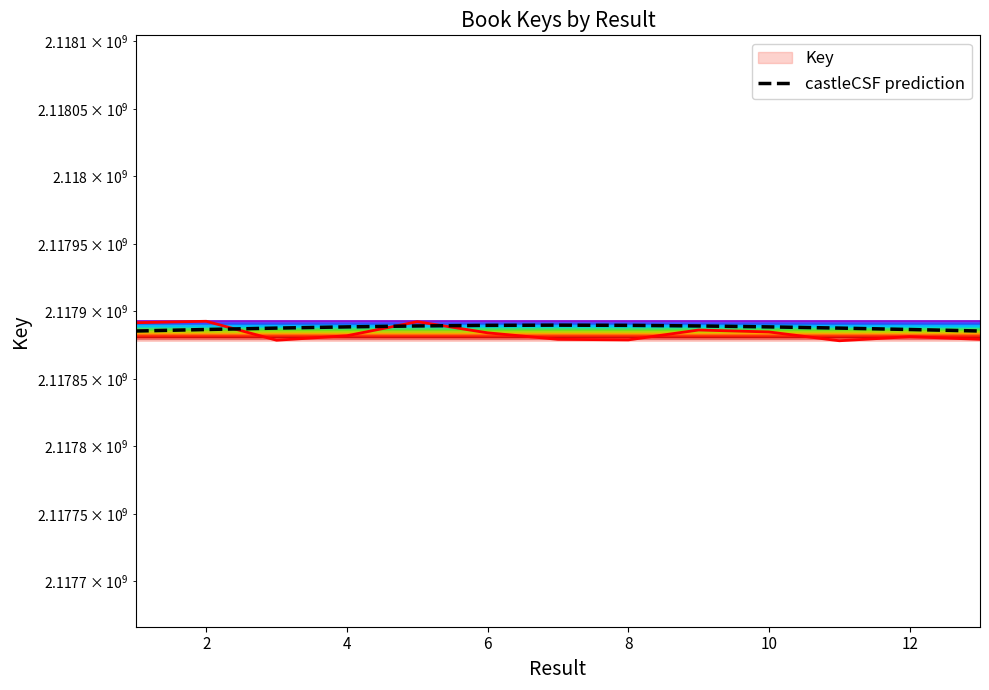

What is the smallest value displayed?

2117885495.5